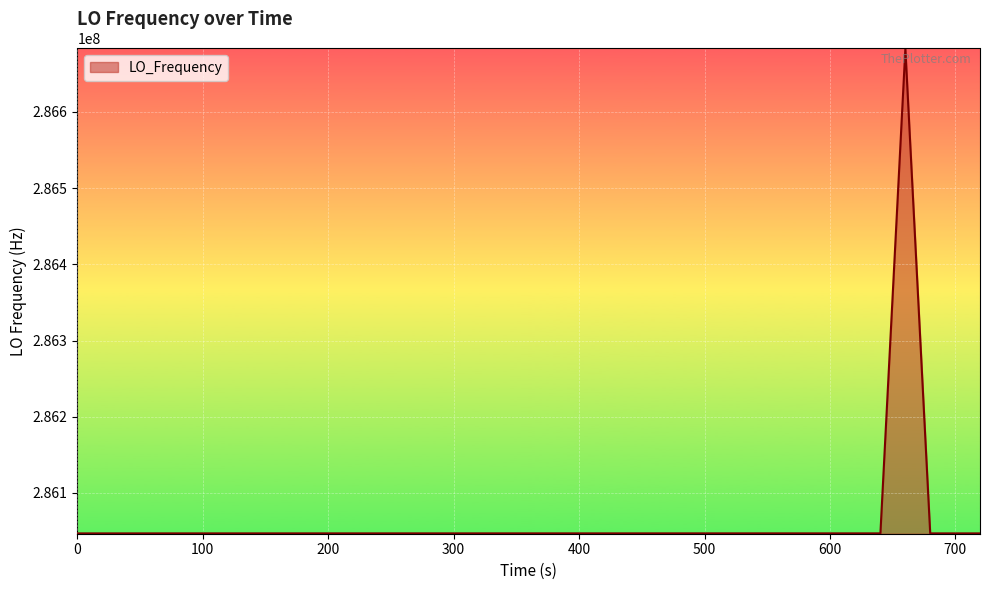

Does the chart have visible grid lines?

Yes